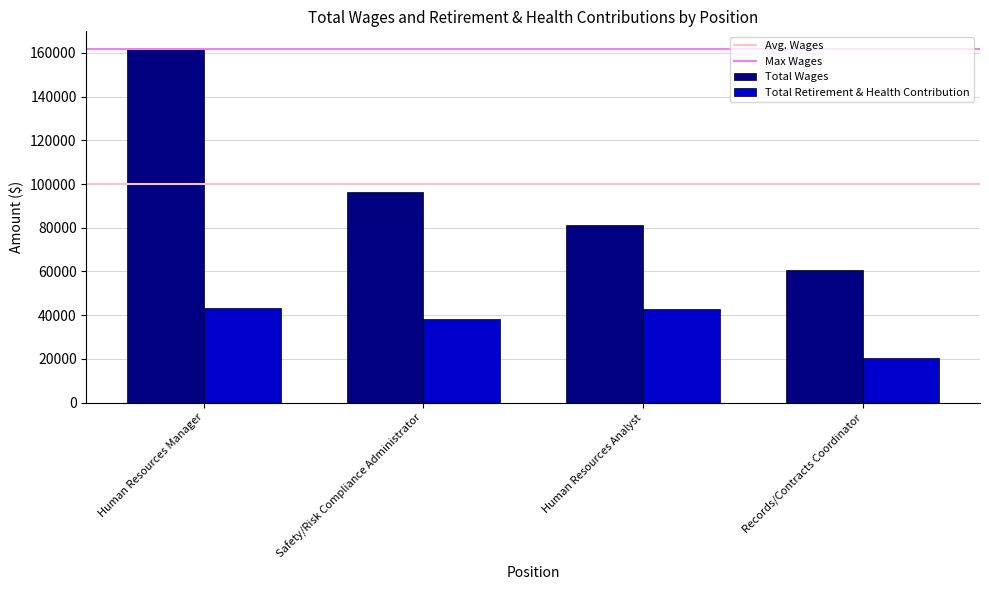

What is the difference between the Total Retirement & Health Contribution values at Safety/Risk Compliance Administrator and Records/Contracts Coordinator?

17753